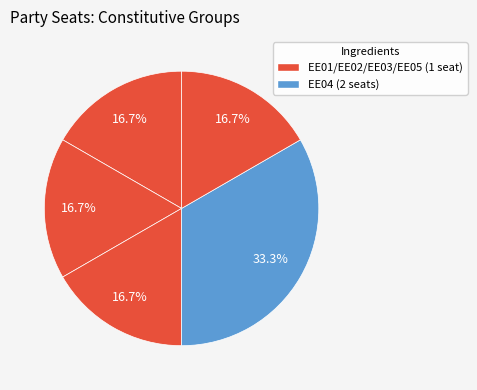

Count the number of slices in the pie.

5